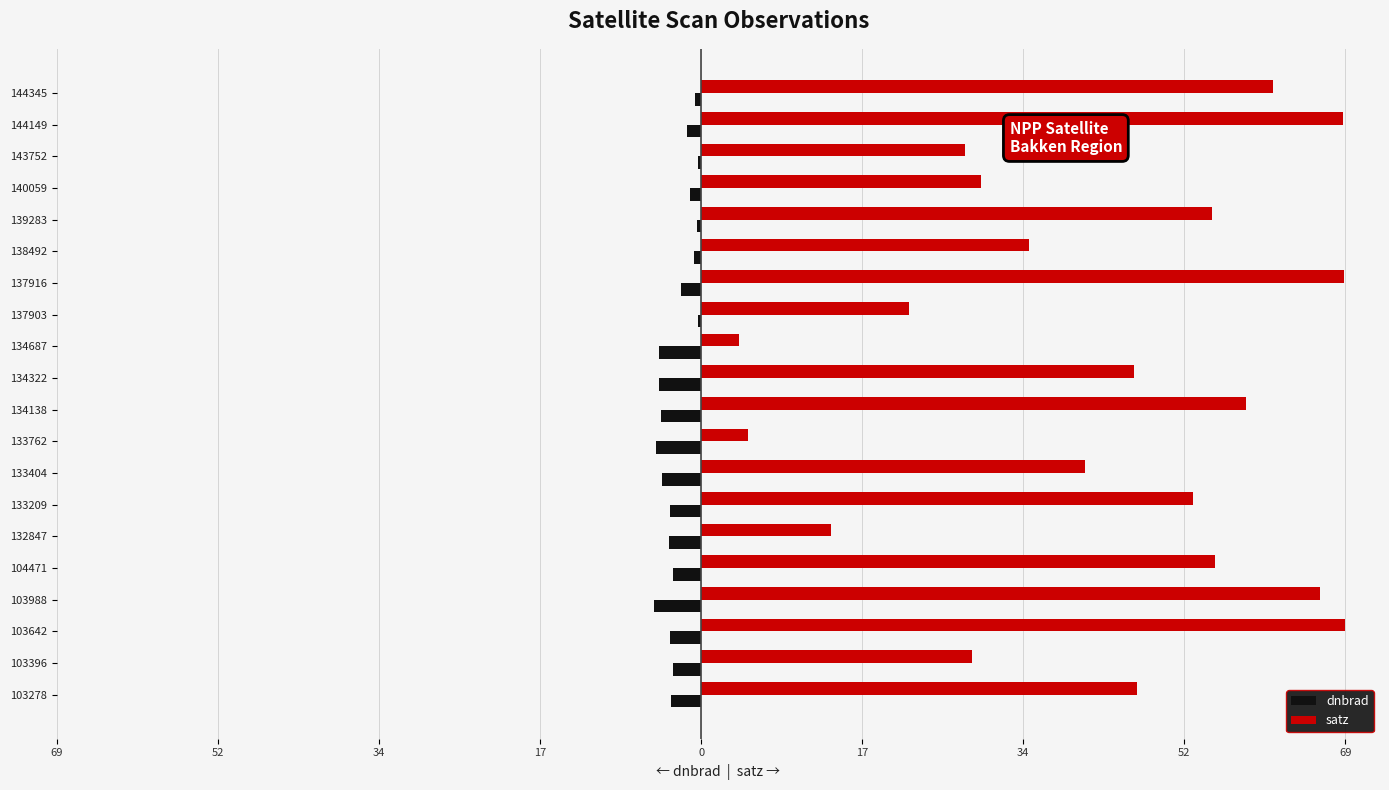

What are all the series names shown in the legend?

dnbrad, satz